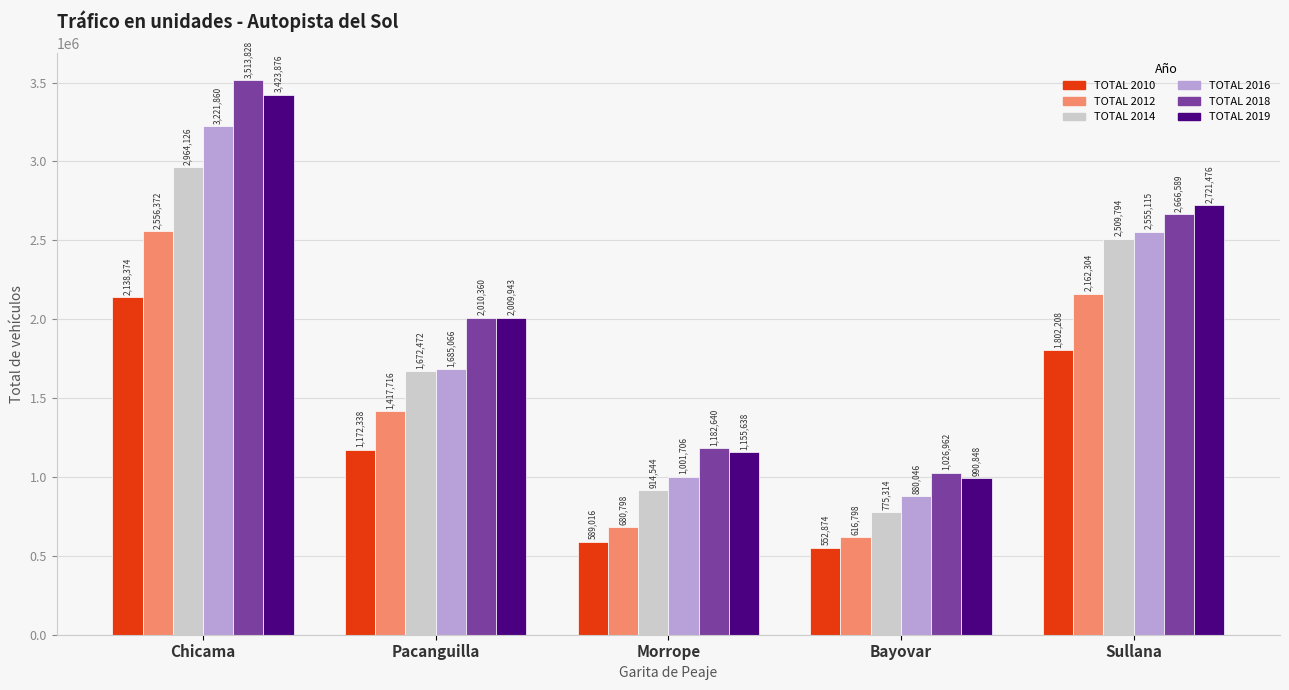

How many data points does each series have?

5